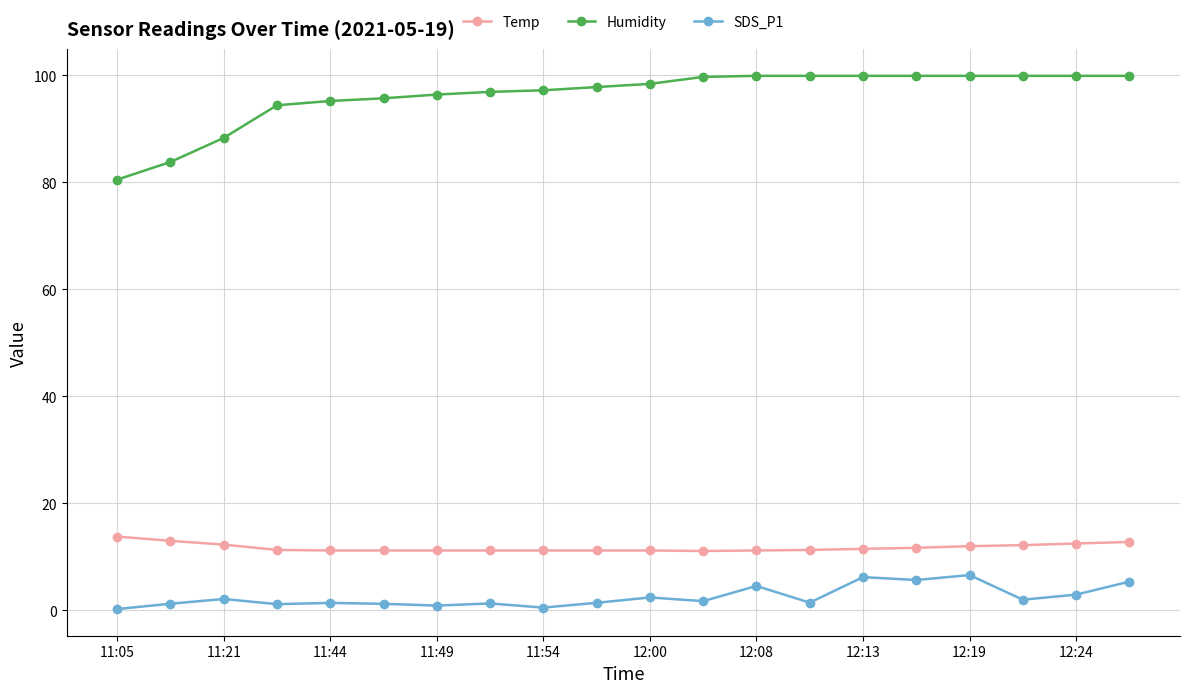

What is the value of the Temp point at the 9th from the left?

11.2